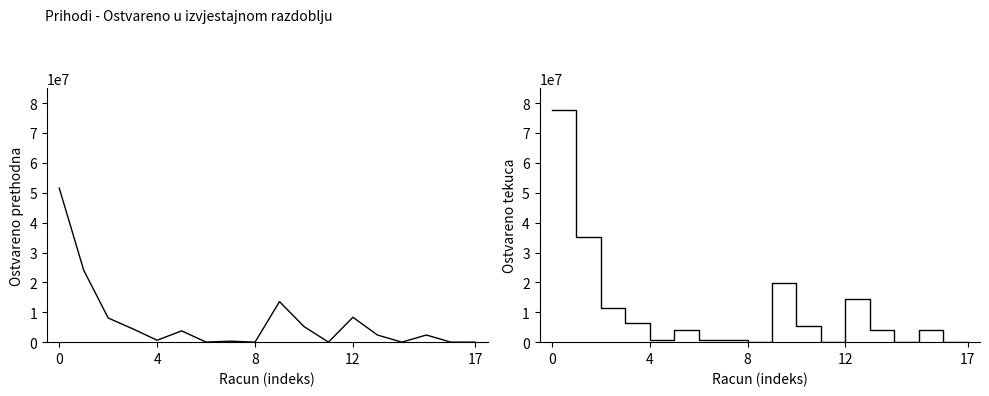

Between 12 and 14, which series saw the biggest shift?

Ostvareno tekuca